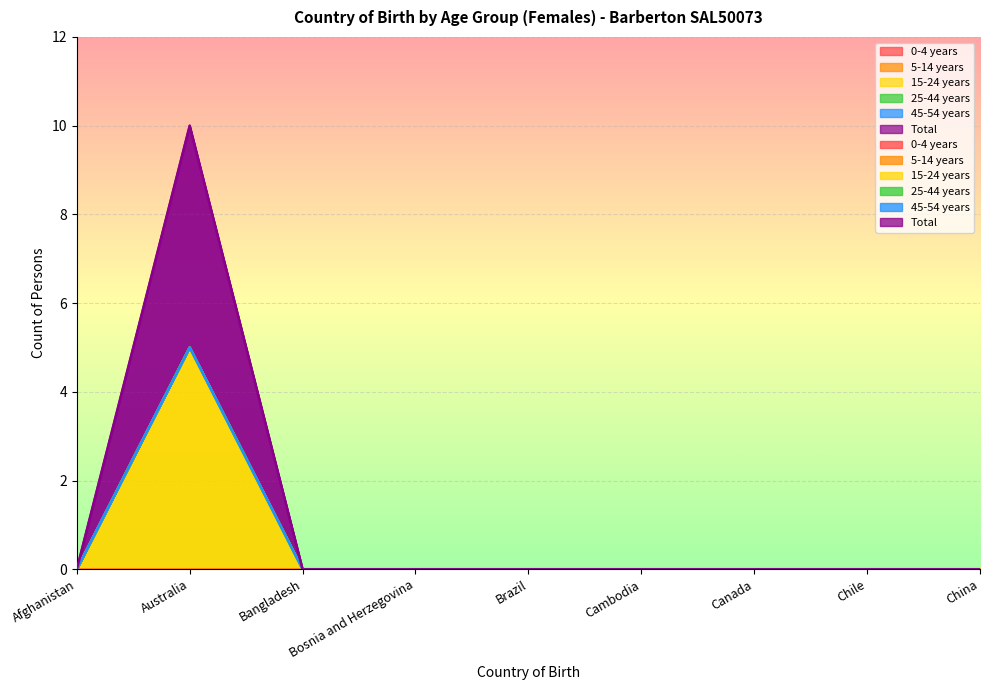

True or false: 5-14 years and 25-44 years cross at least once.

False